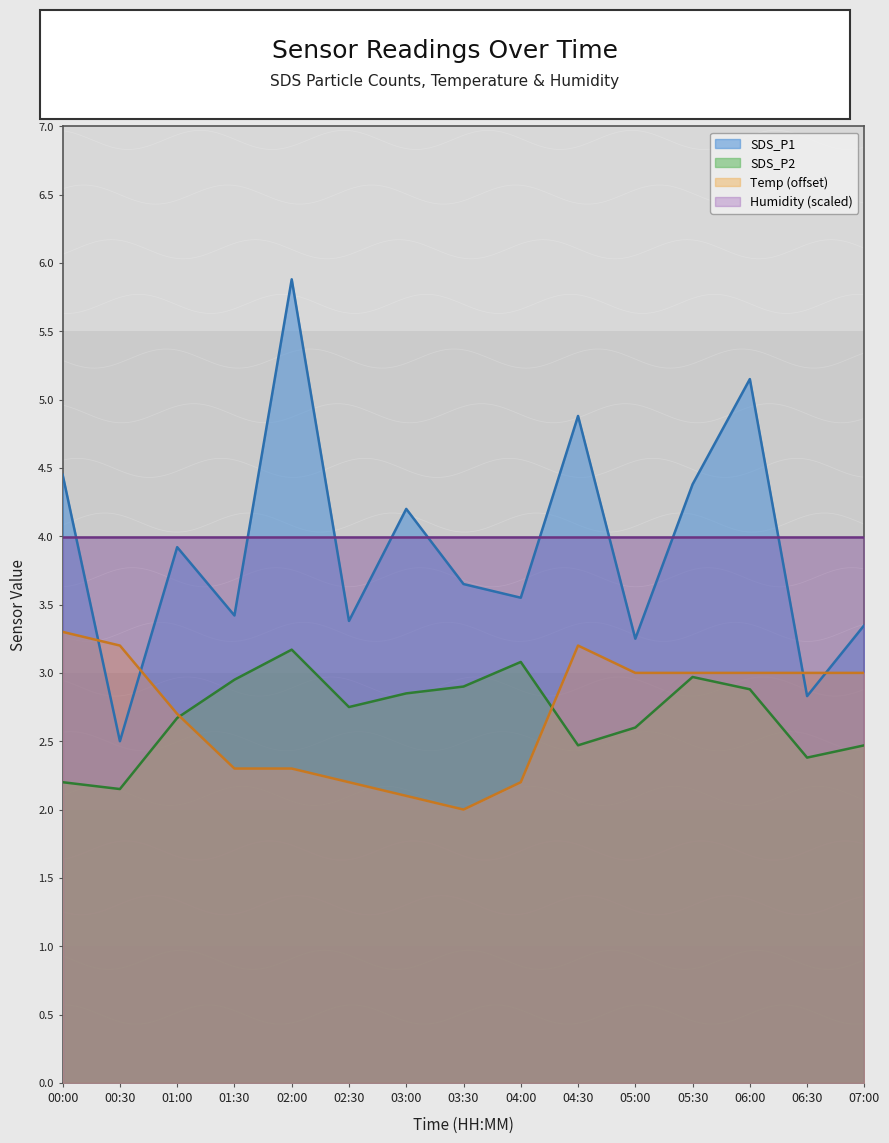

What is the average value of the SDS_P2 series?

2.7